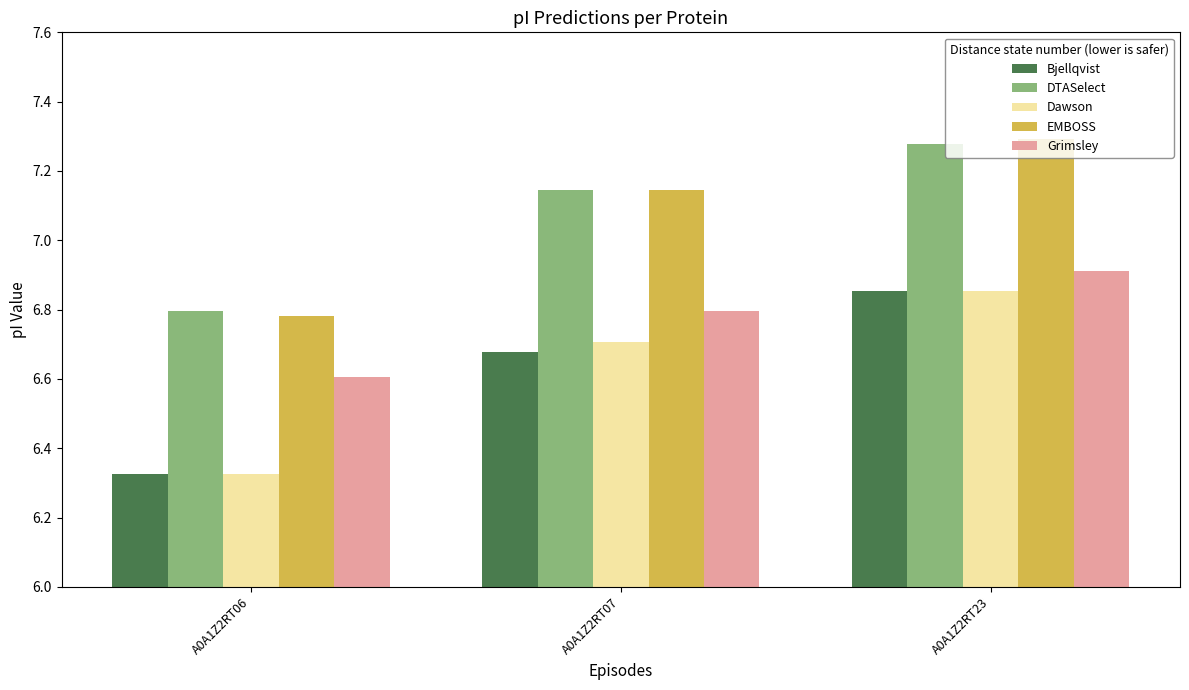

What is the sum of all DTASelect values?

21.2